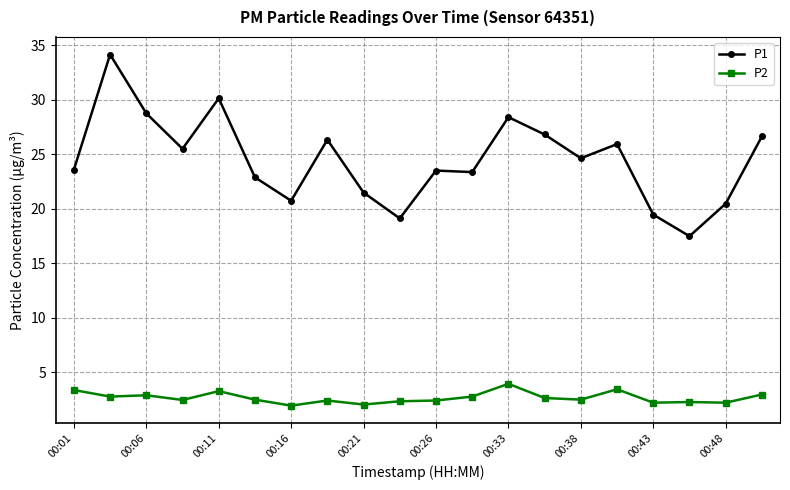

What is the maximum value for P1?

34.2